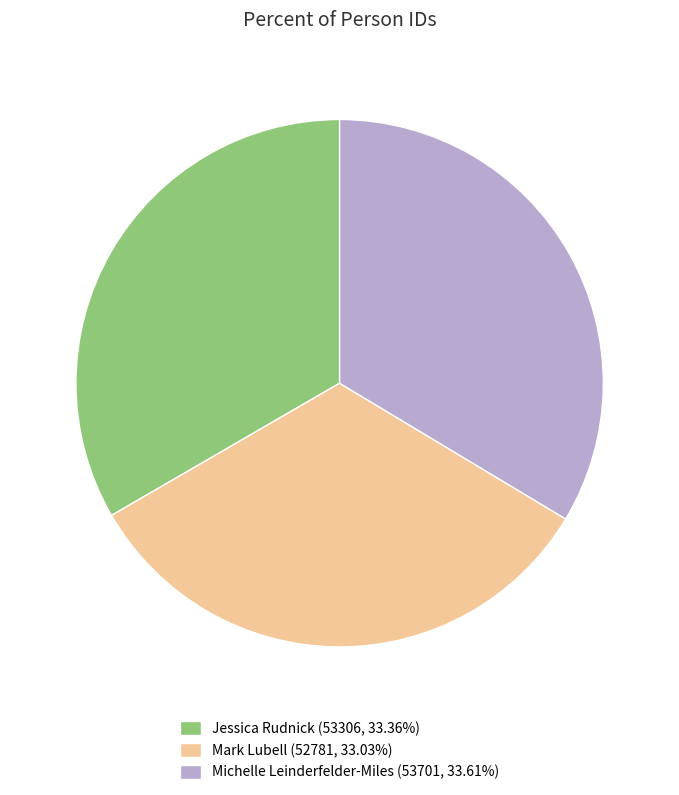

Is it true that Mark Lubell is 43% of the pie?

False